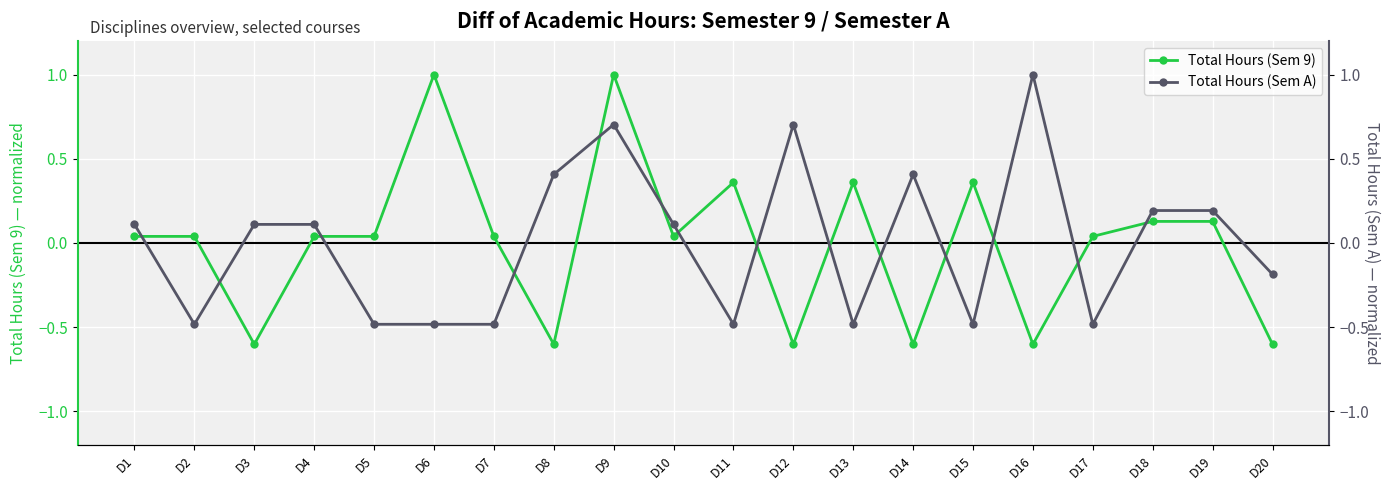

At which label does Total Hours (Sem 9) first exceed 0?

D1